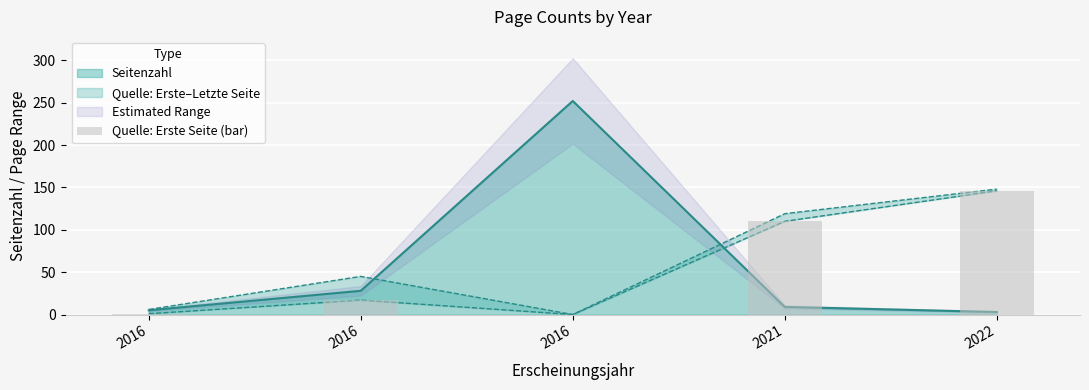

How many bars are there in total?

5